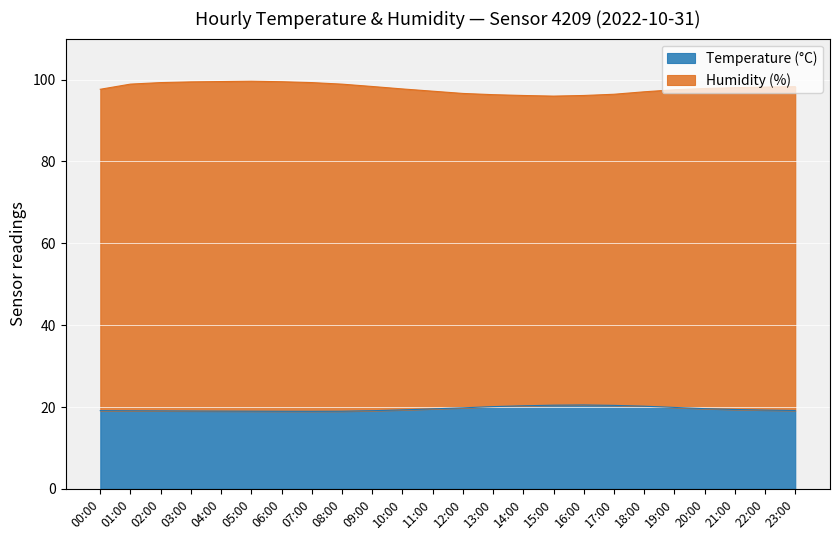

What is the greatest value displayed?

99.6